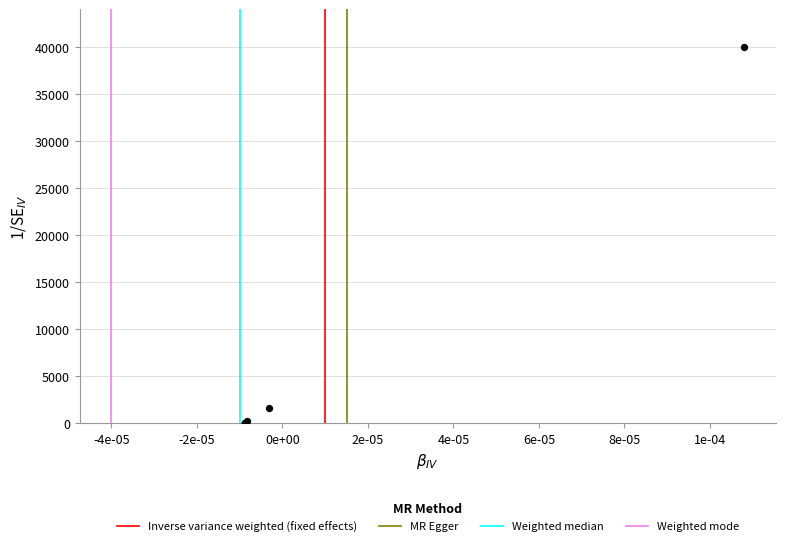

What Y value in the scatter plot is closest to 20001?

1613.4